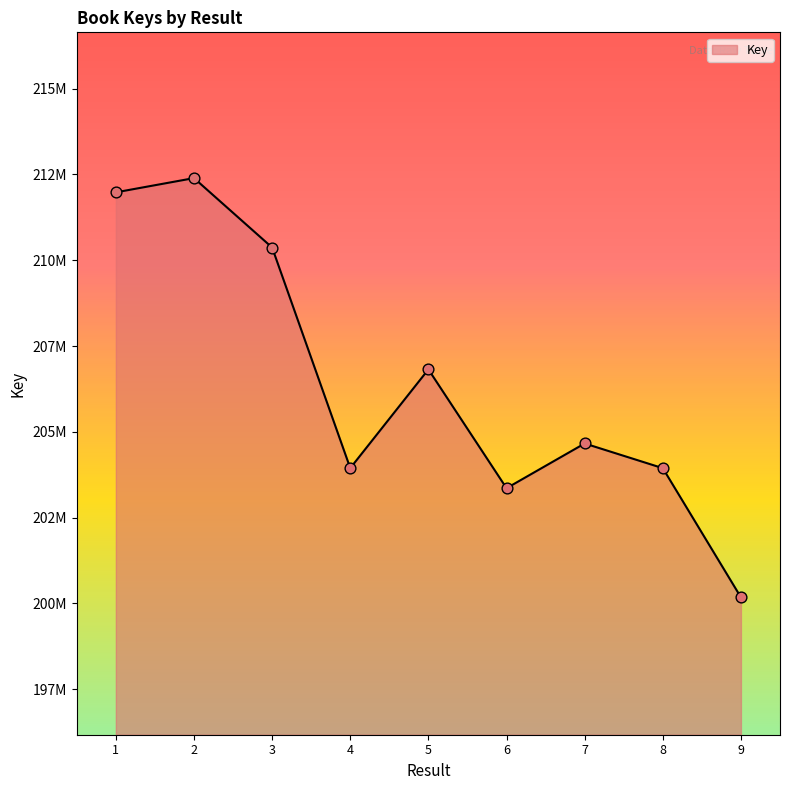

What is the change in value from 7 to 8?

-719191